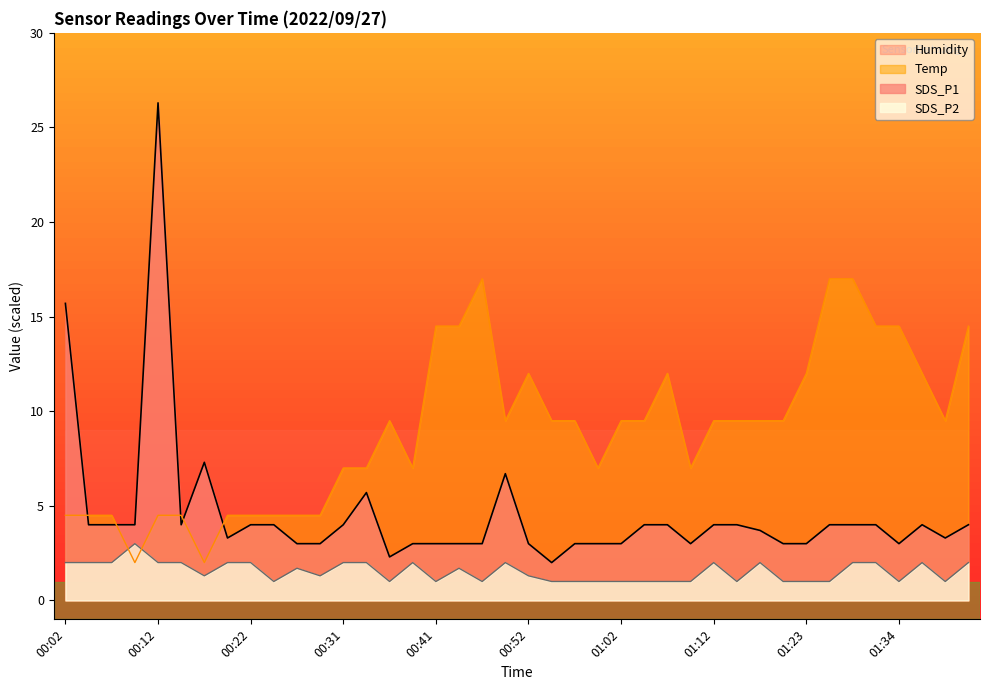

The value of SDS_P2 at 00:24 is 1.0. True or false?

True